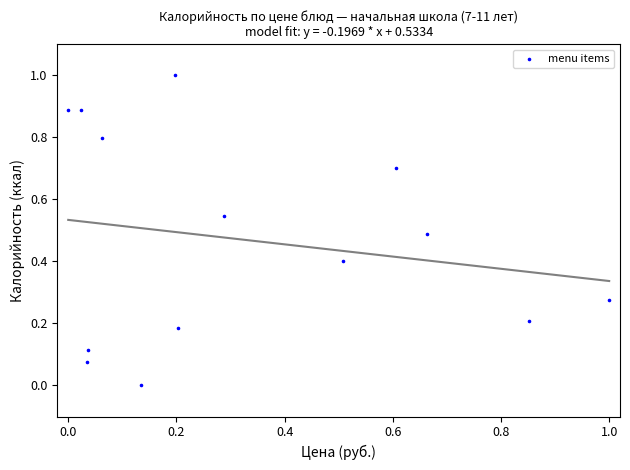

What is the range of X values (max minus min)?

1.0